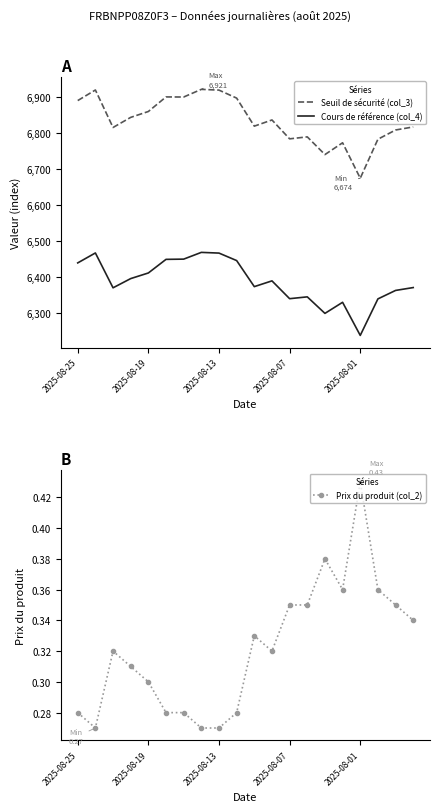

Is the value of Prix du produit (col_2) at 6 greater than the value of Cours de référence (col_4) at 2025-08-25?

No